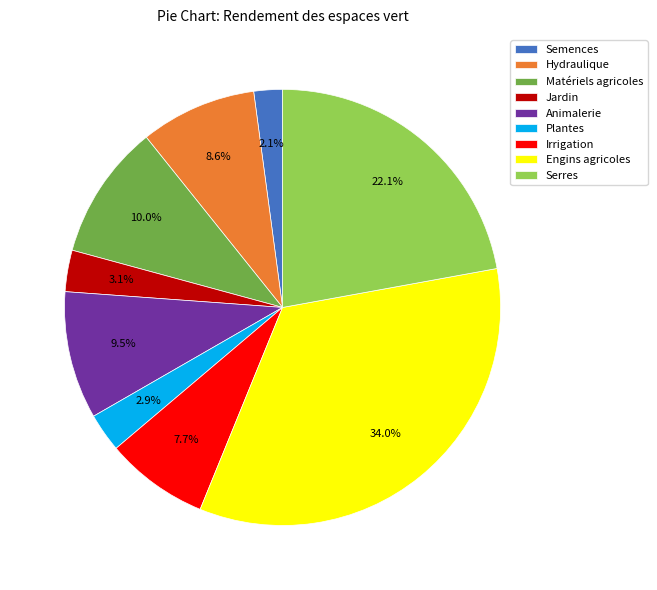

How many slices are in this pie chart?

9